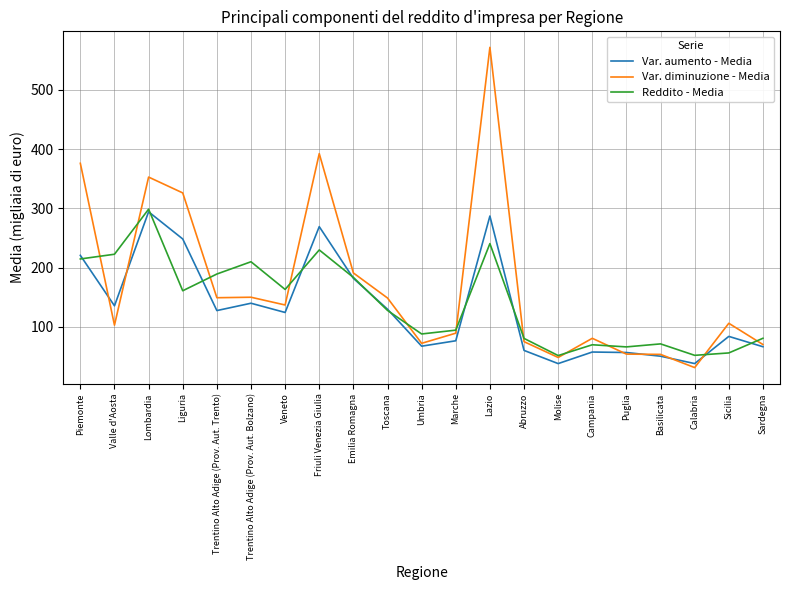

At which label does Var. diminuzione - Media reach its minimum?

Calabria